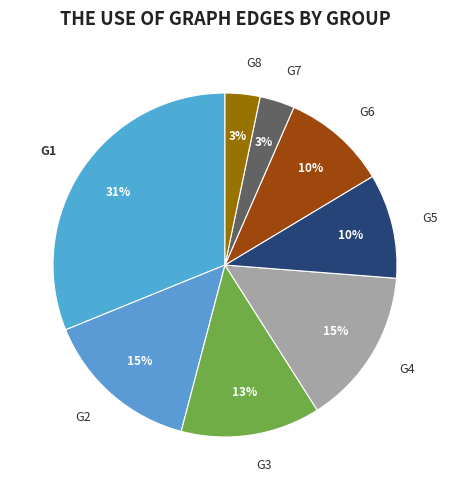

To the nearest percent, what is the average slice percentage?

12%